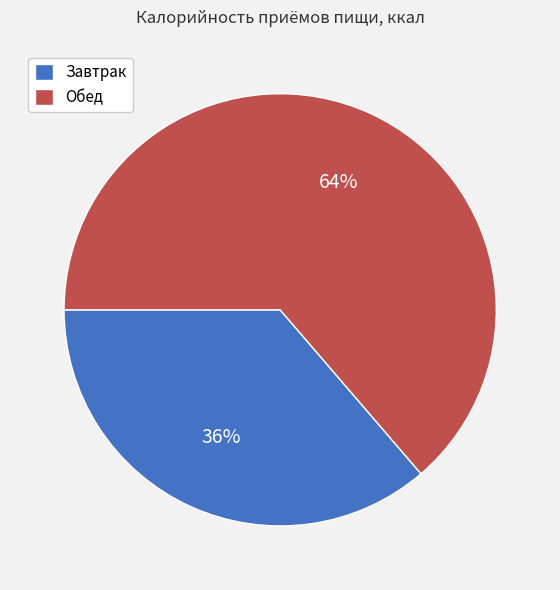

Which has a higher value, Завтрак or Обед?

Обед